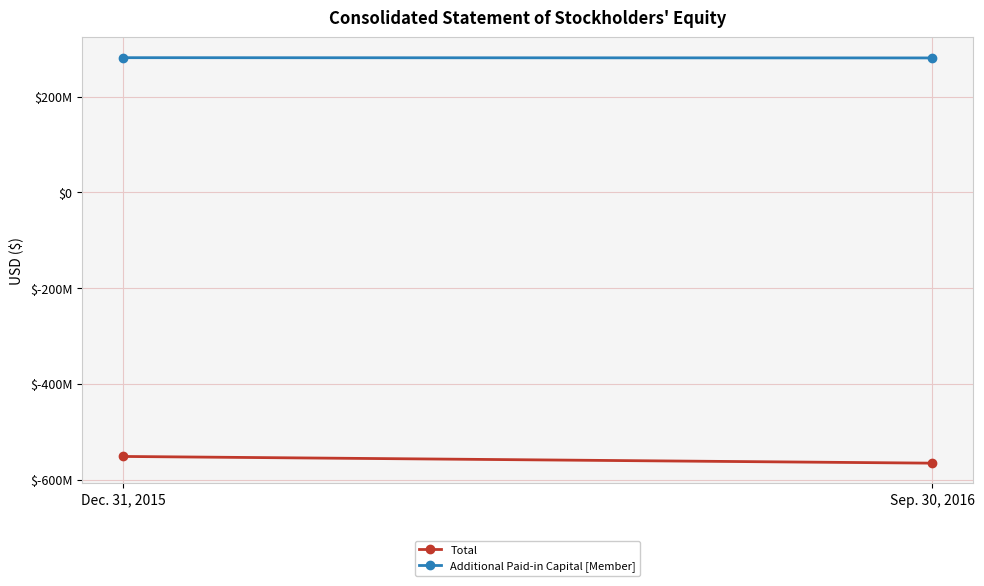

What is the minimum value for Additional Paid-in Capital [Member]?

280943929